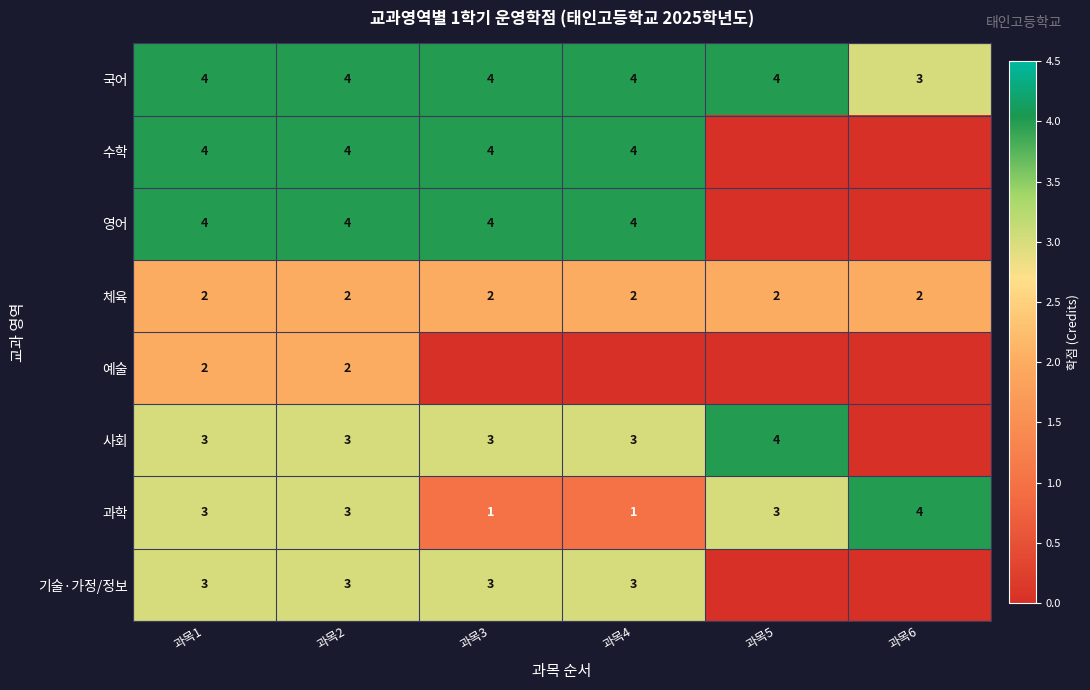

Is the value of 과학 at 과목4 greater than the value of 수학 at 과목1?

No